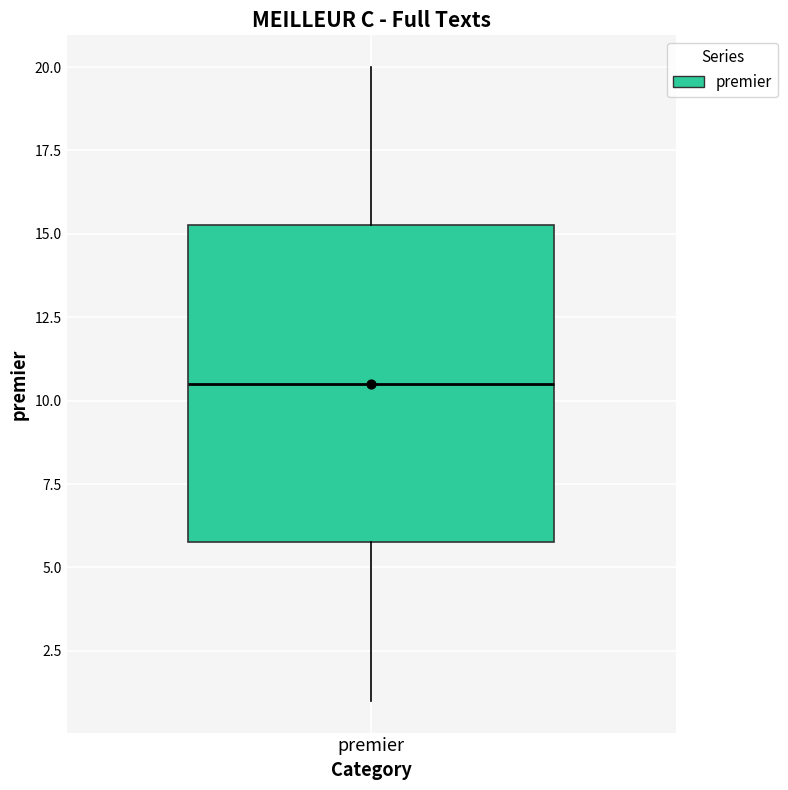

Transcribe this box plot: give where the median line is, the range the box spans, and where the two whiskers end, as read against the y-axis. The values are not printed on the chart, so give them approximately, as read against the axis.

median 10.5, box 6.0 to 15.5, whiskers 1.0 to 20.0